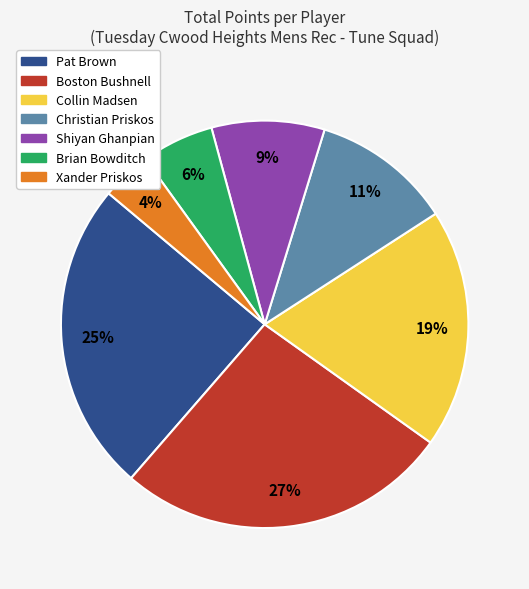

How many segments does this pie chart have?

7